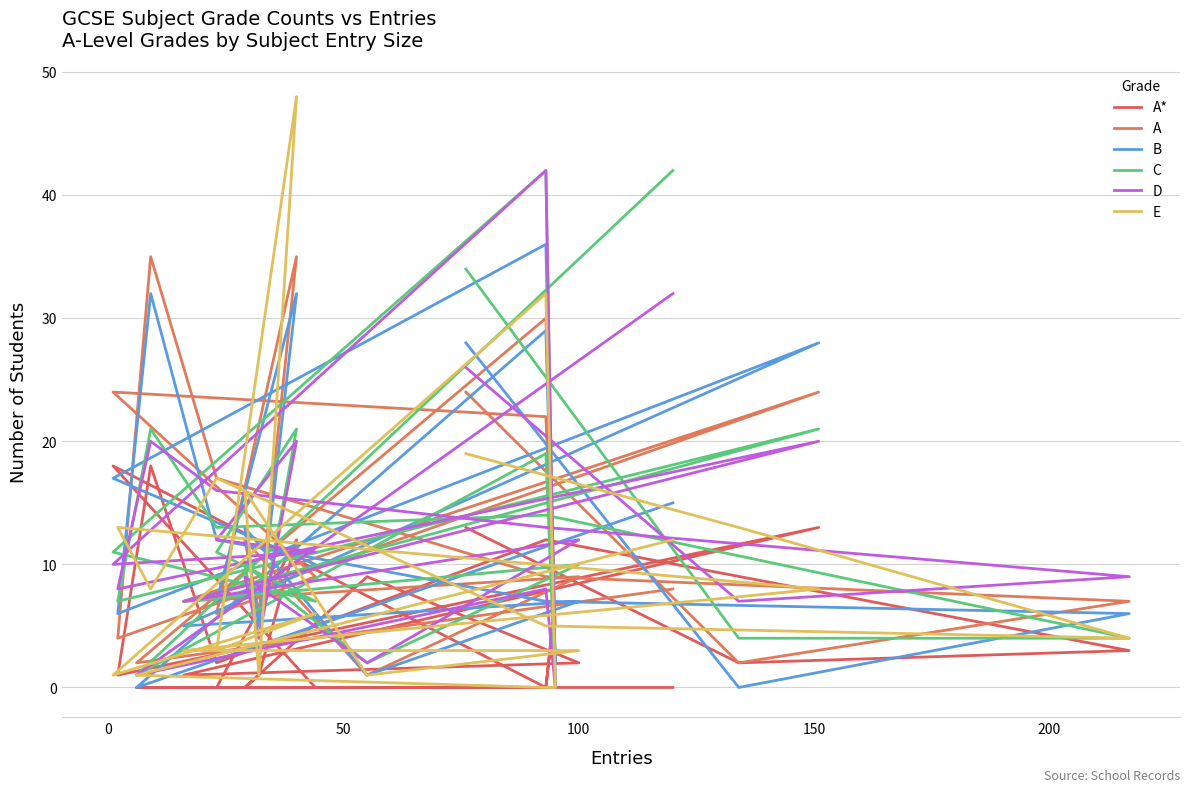

Which series has the widest spread of values?

E